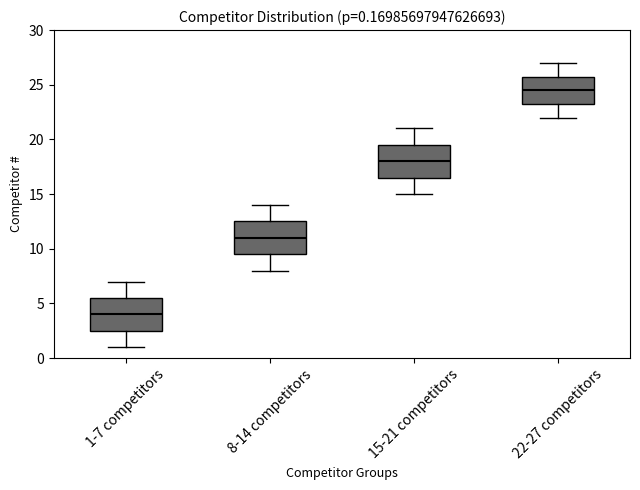

Which box's median line is the lowest?

1-7 competitors